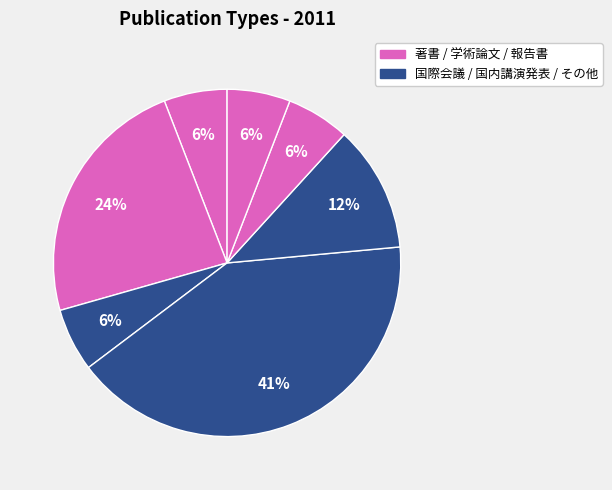

Count the number of slices in the pie.

7